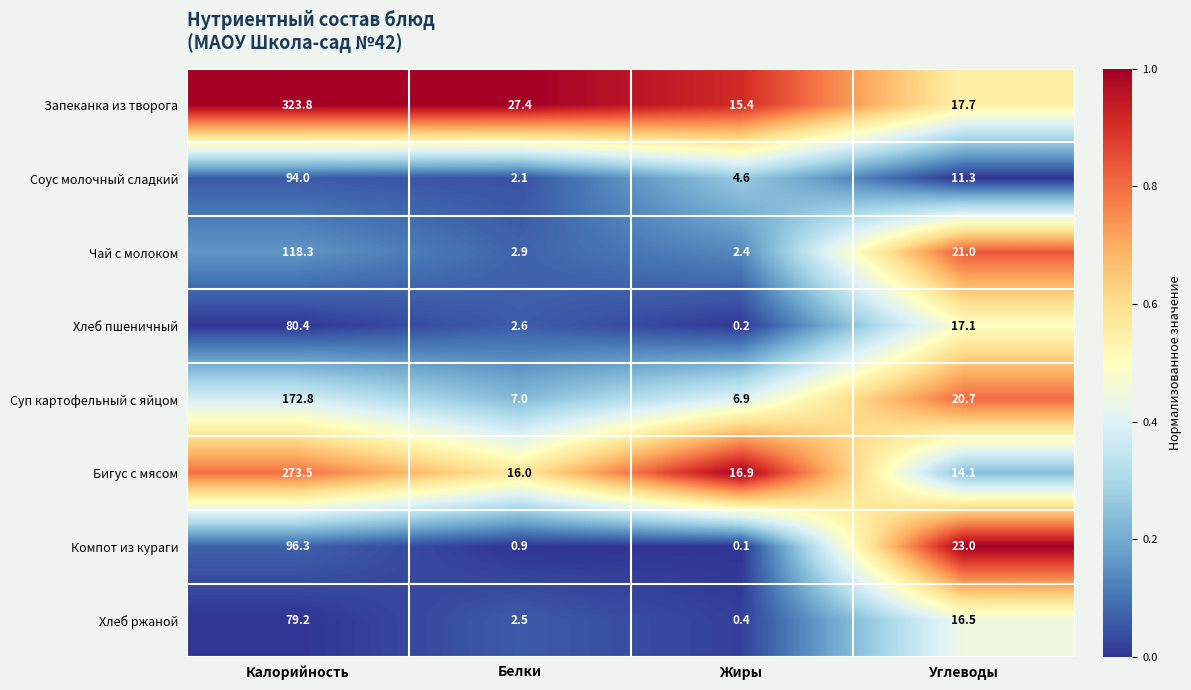

Which series changed the most between Белки and Жиры?

Запеканка из творога